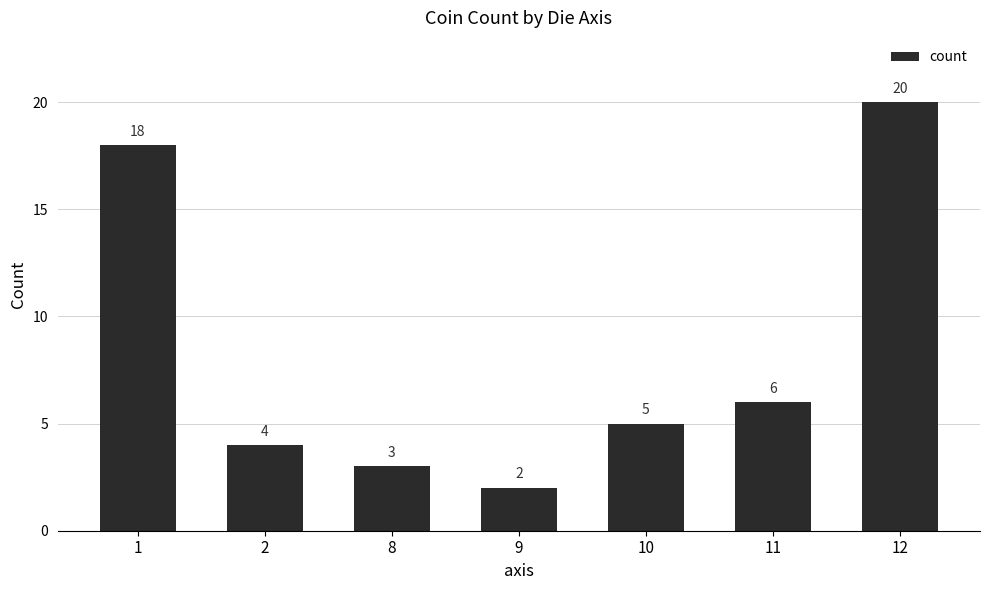

What is the change in value from 1 to 12?

+2